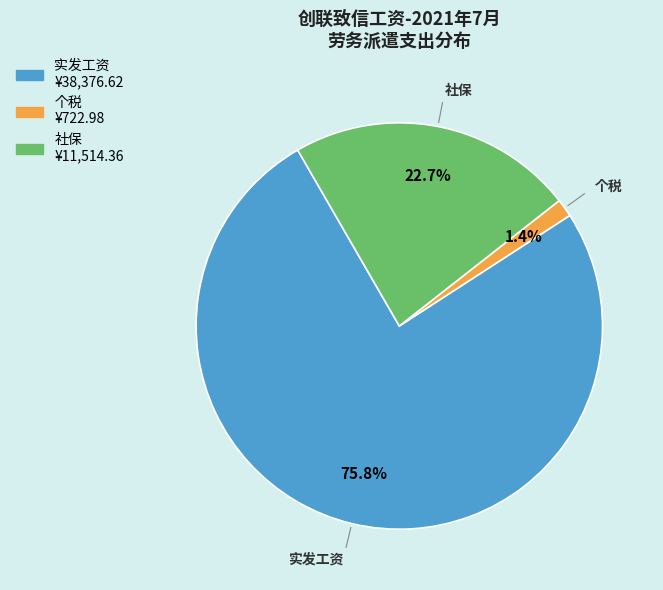

Combined, do 实发工资 and 个税 account for over 50%?

Yes